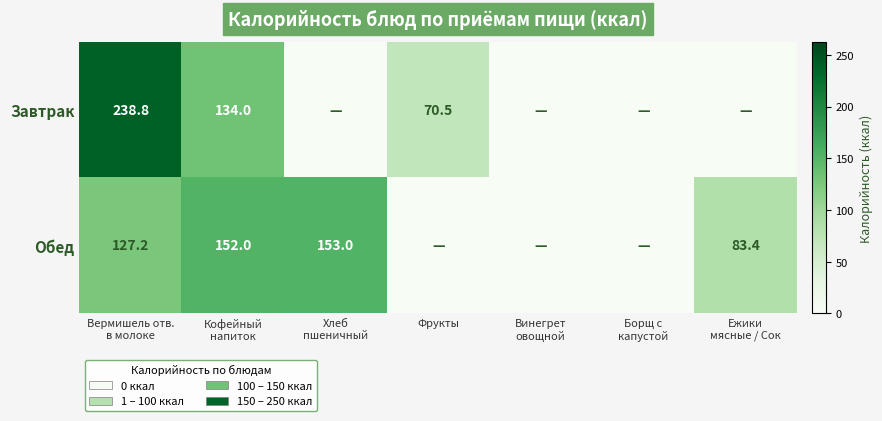

At which category does the chart reach its minimum across all series?

Хлеб
пшеничный